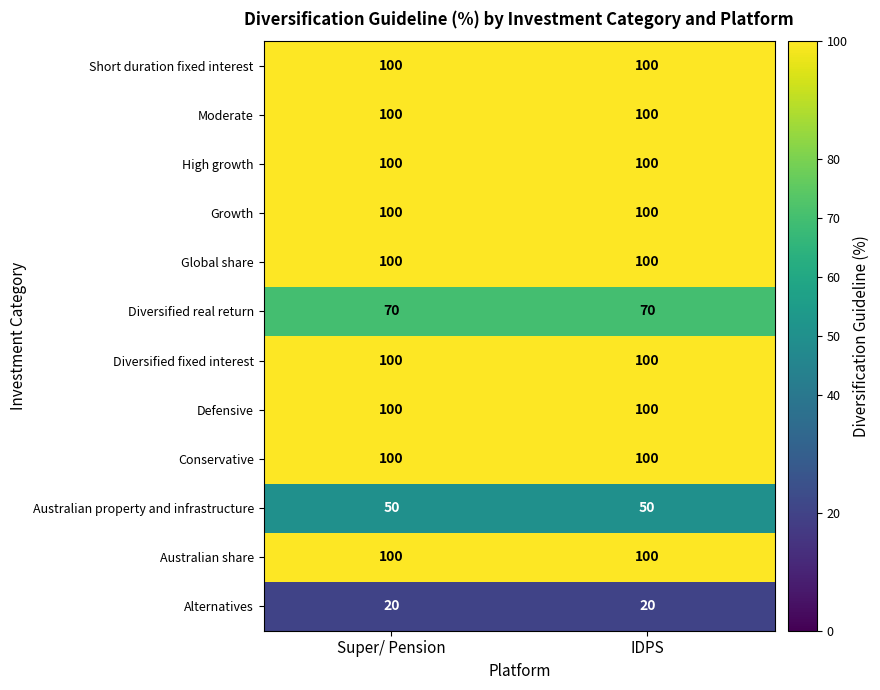

What is the total value across all series at Super/ Pension?

1040